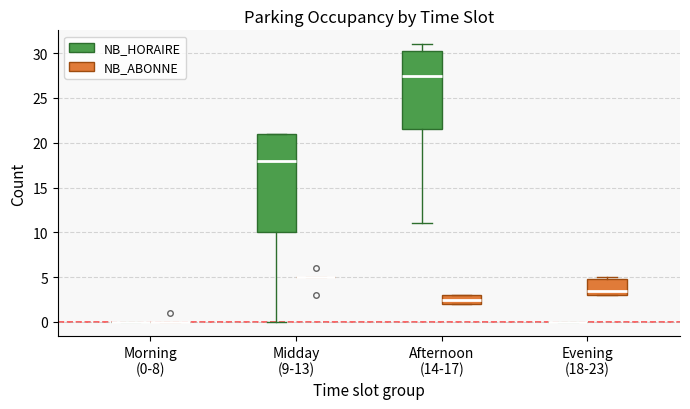

Reading left to right, read every box against the y-axis: the position of its median line, the range the box covers, and the ends of its whiskers. The values are not printed on the chart, so give them approximately, as read against the axis.

Morning (0-8) (NB_HORAIRE): box collapsed to a line at 0.0, whiskers 0.0 to 0.0
Morning (0-8) (NB_ABONNE): box collapsed to a line at 0.0, whiskers 0.0 to 0.0
Midday (9-13) (NB_HORAIRE): median 18.0, box 10.0 to 21.0, whiskers 0.0 to 21.0
Midday (9-13) (NB_ABONNE): box collapsed to a line at 5.0, whiskers 5.0 to 5.0
Afternoon (14-17) (NB_HORAIRE): median 27.5, box 21.5 to 30.5, whiskers 11.0 to 31.0
Afternoon (14-17) (NB_ABONNE): median 2.5, box 2.0 to 3.0, whiskers 2.0 to 3.0
Evening (18-23) (NB_HORAIRE): box collapsed to a line at 0.0, whiskers 0.0 to 0.0
Evening (18-23) (NB_ABONNE): median 3.5, box 3.0 to 5.0, whiskers 3.0 to 5.0 (just above the box's upper edge)